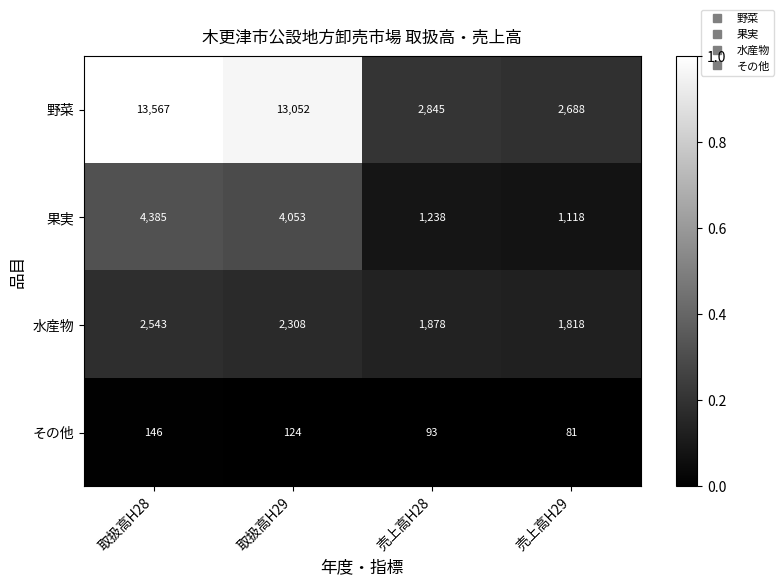

What is the total value across all series at 売上高H28?

6054